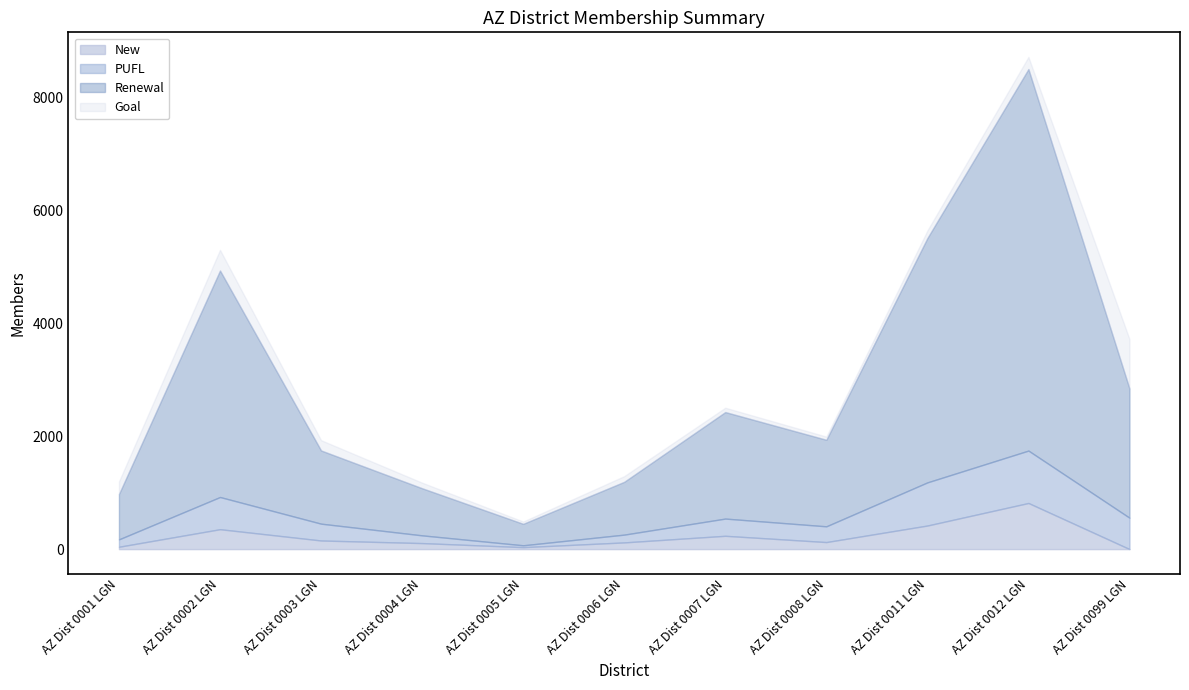

Is the value of PUFL at AZ Dist 0004 LGN greater than the value of Goal at AZ Dist 0007 LGN?

No